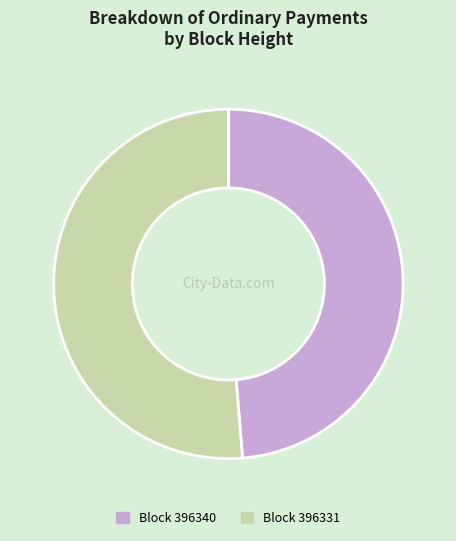

Which category has the smallest portion of the pie?

Block 396340